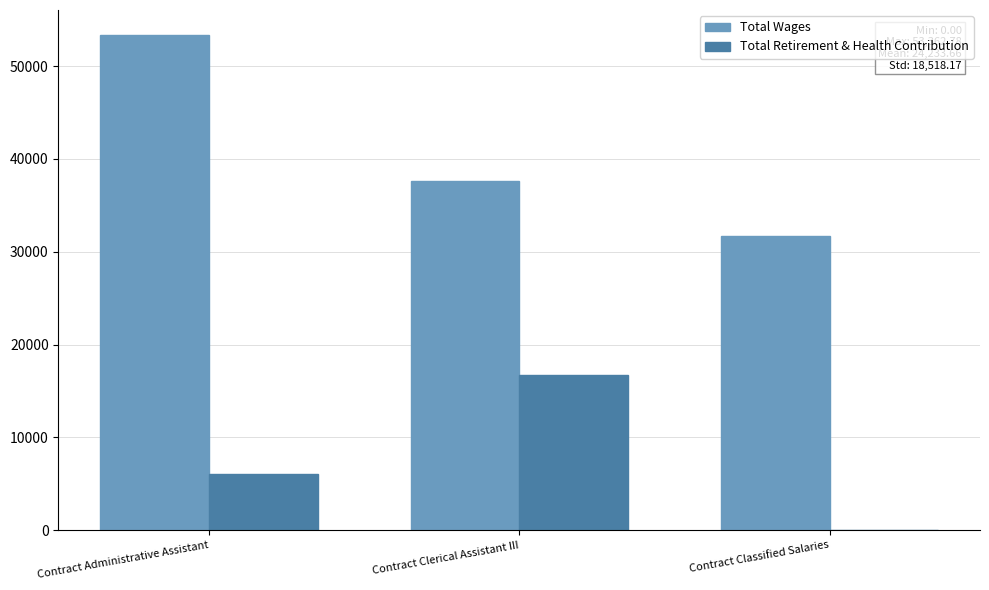

Which series changed the most between Contract Clerical Assistant III and Contract Classified Salaries?

Total Retirement & Health Contribution